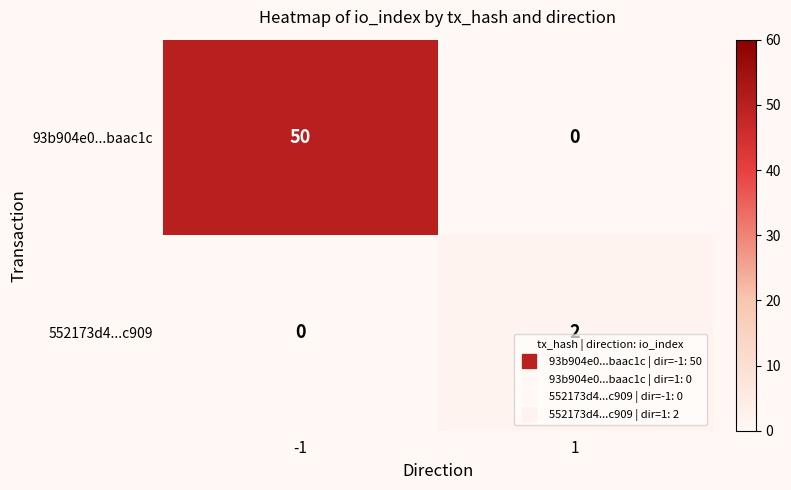

What is the sum of all 93b904e0...baac1c values?

50